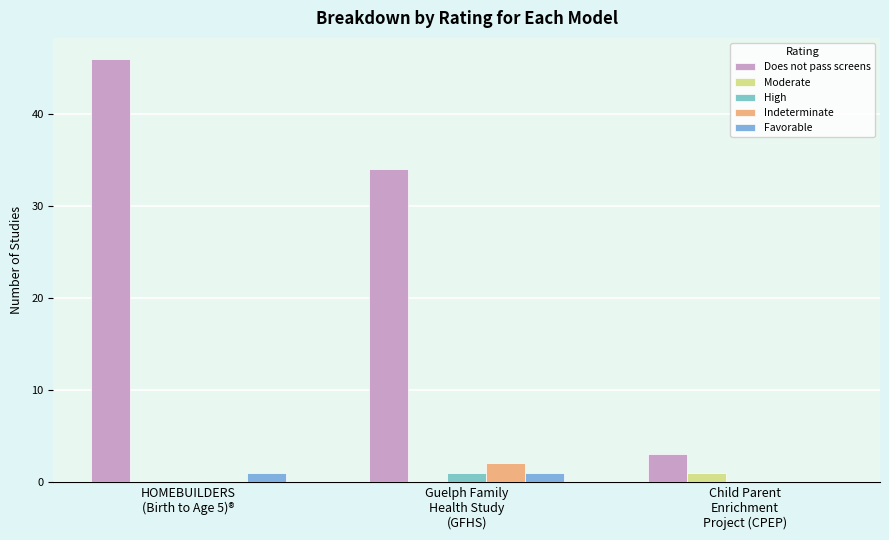

Which series has the largest range (max minus min)?

Does not pass screens